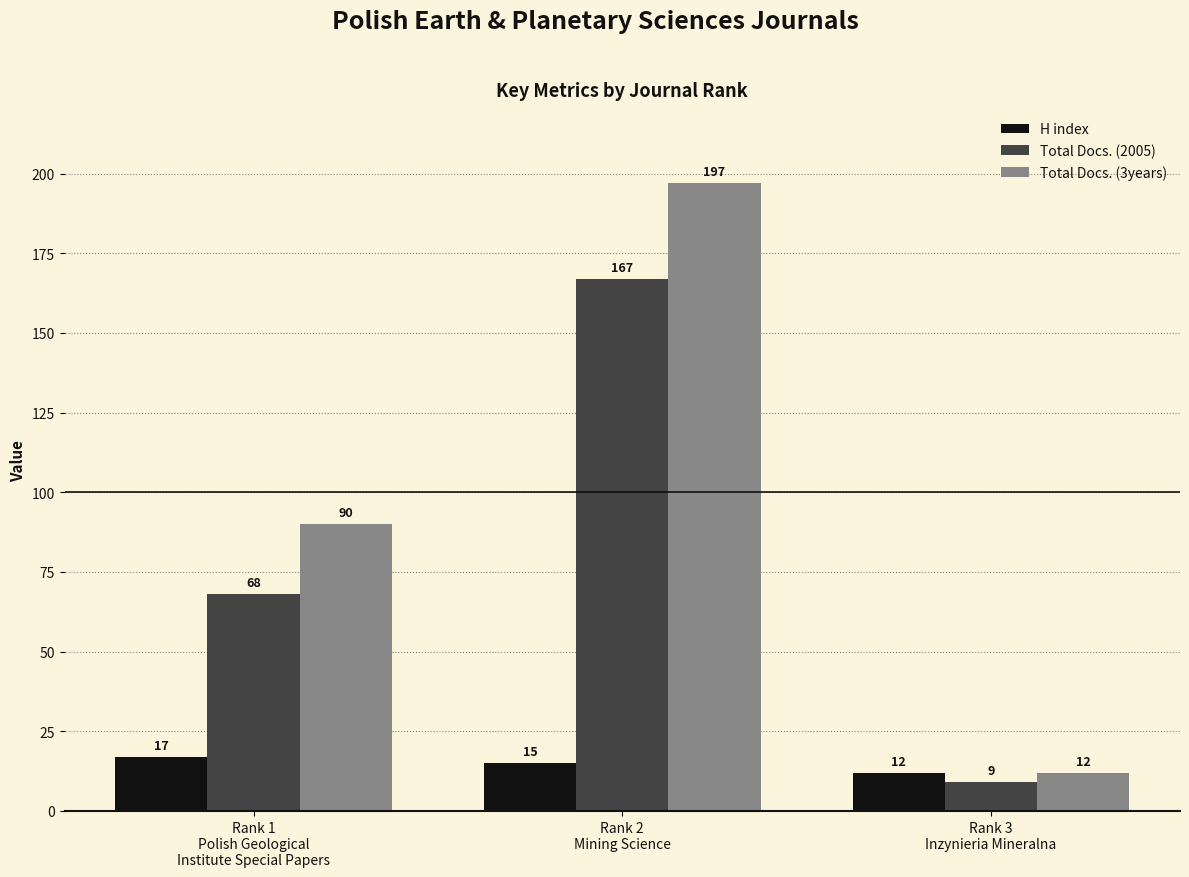

At how many categories does at least one series exceed 136?

1